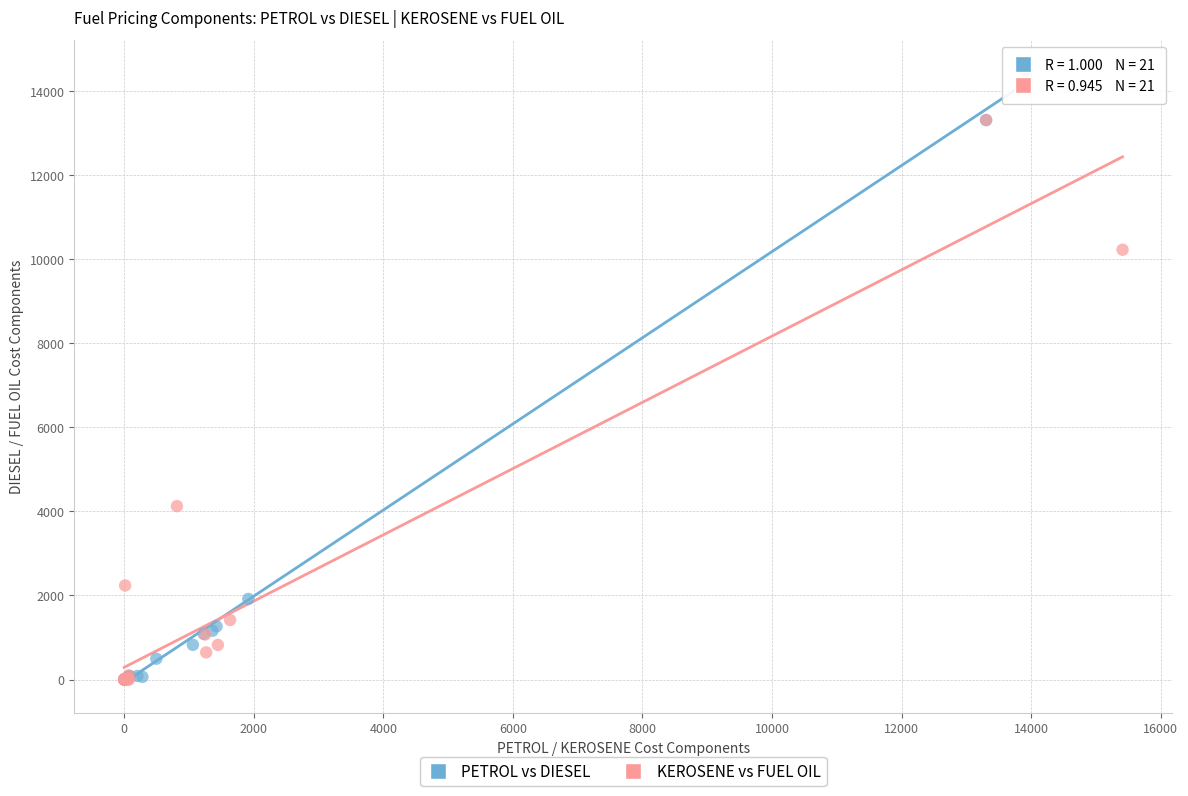

Which series contains the highest Y value?

PETROL vs DIESEL